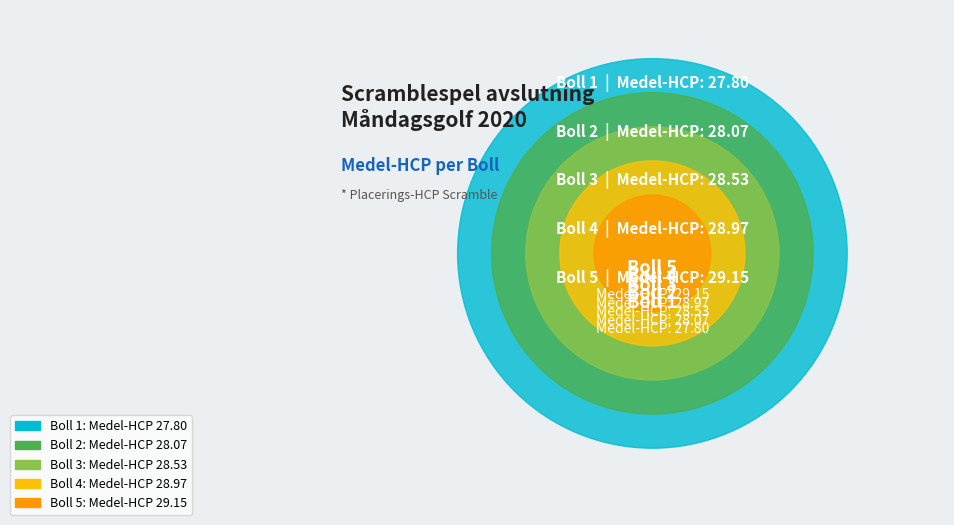

Rank the categories by value from highest to lowest.

Boll 5 (Christer, Rolf, Marianne, Noomi), Boll 4 (Keller, Per-Olof, Birgitta, Mia), Boll 3 (Rolf, Rick, Amy, Karl), Boll 2 (Leif, Tommy, Lars Erik), Boll 1 (Olle, Roger, Tomas)